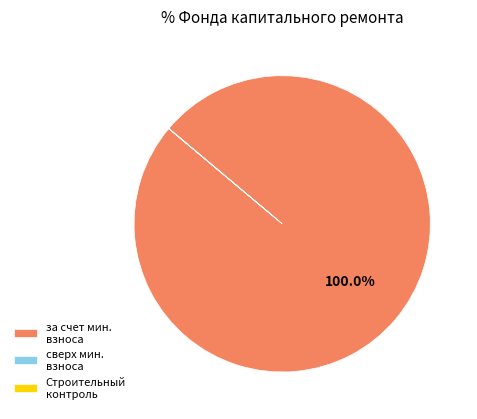

Does за счет мин. взноса account for over 50% of the chart?

Yes